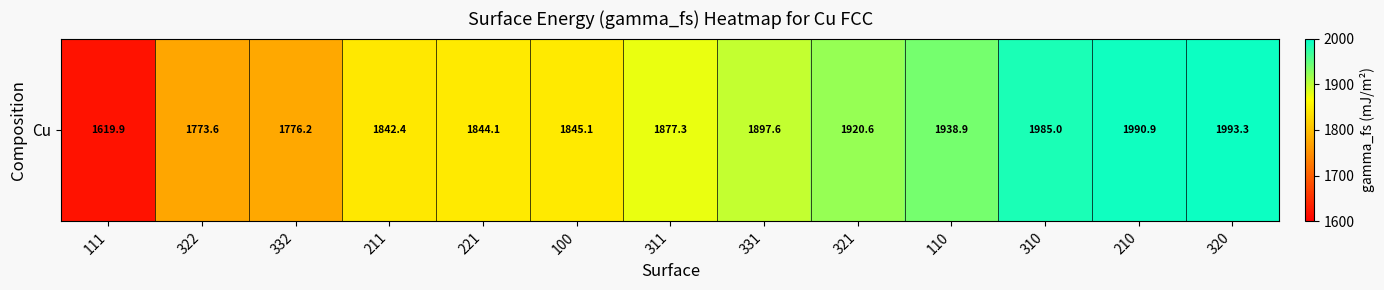

List the labels in order of value, smallest first.

111, 322, 332, 211, 221, 100, 311, 331, 321, 110, 310, 210, 320